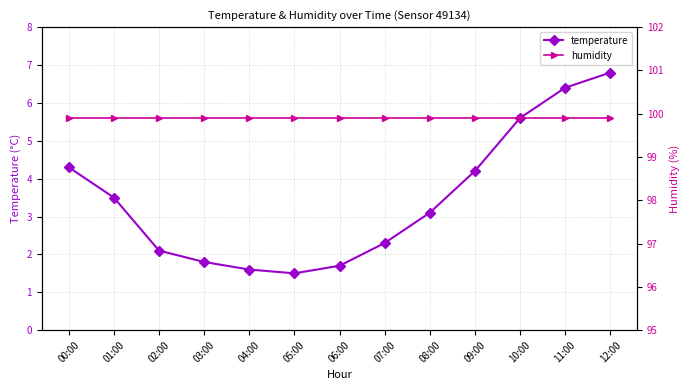

What is the total value across all series at 10:00?

105.5